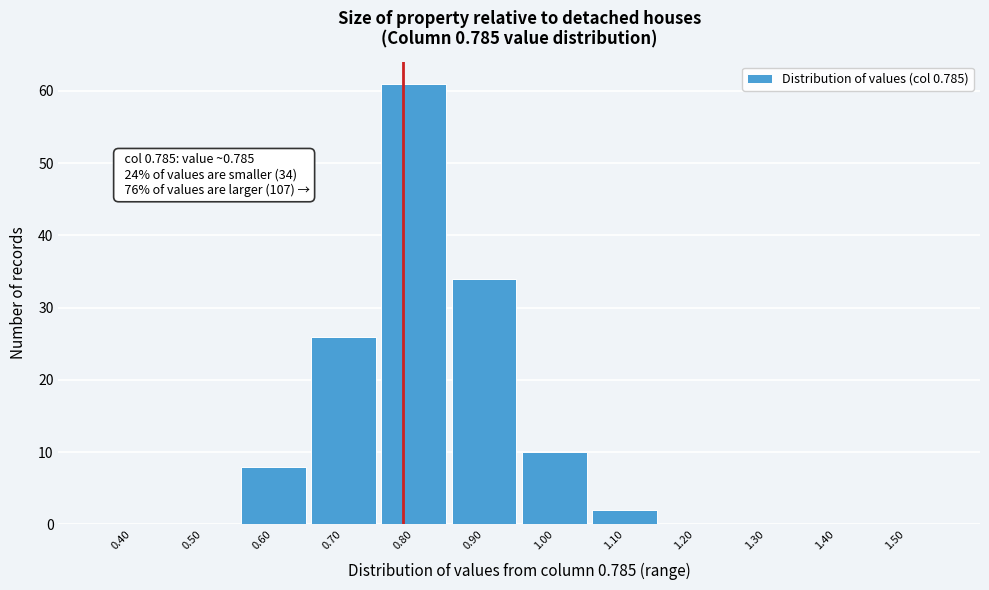

Over which range of the x-axis is the bar tallest?

0.75 to 0.85